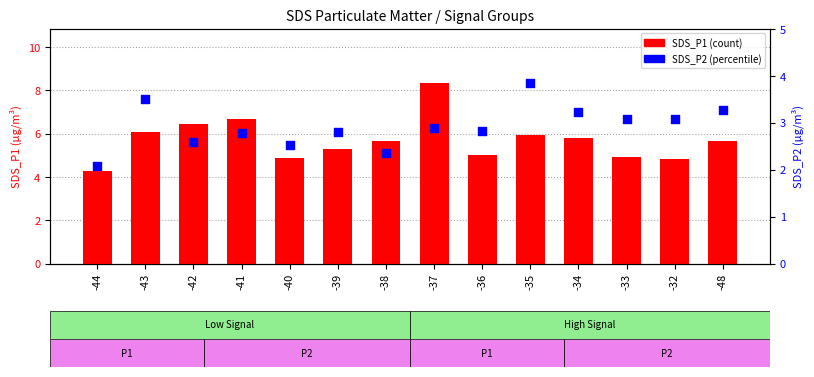

Which series has the largest total across all categories?

SDS_P1